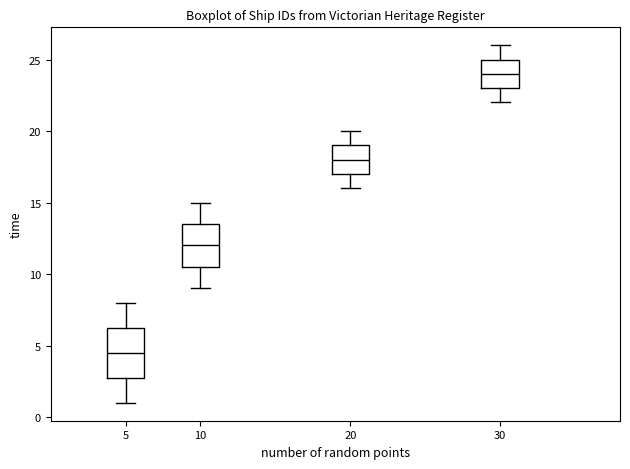

Which box's median line is the highest?

30